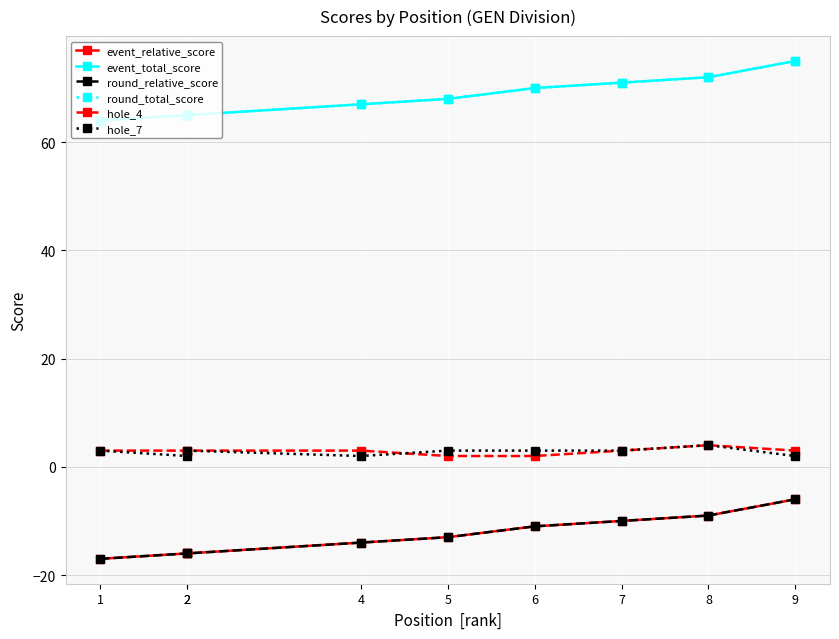

The value of hole_7 at 1 is 4. True or false?

False